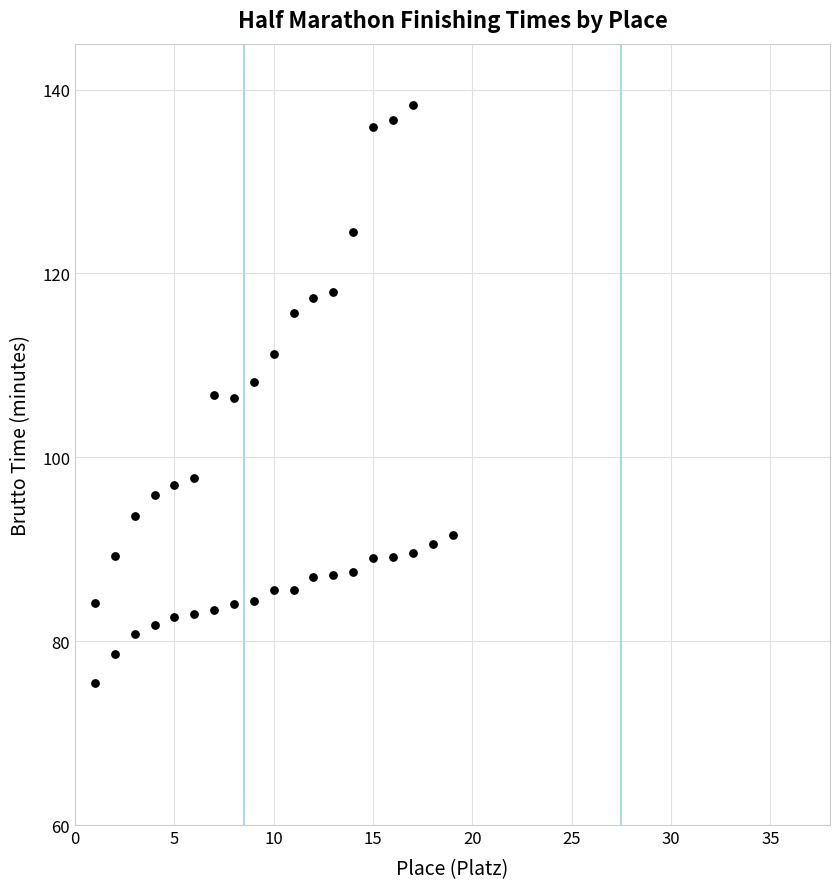

What is the range of X values (max minus min)?

18.0